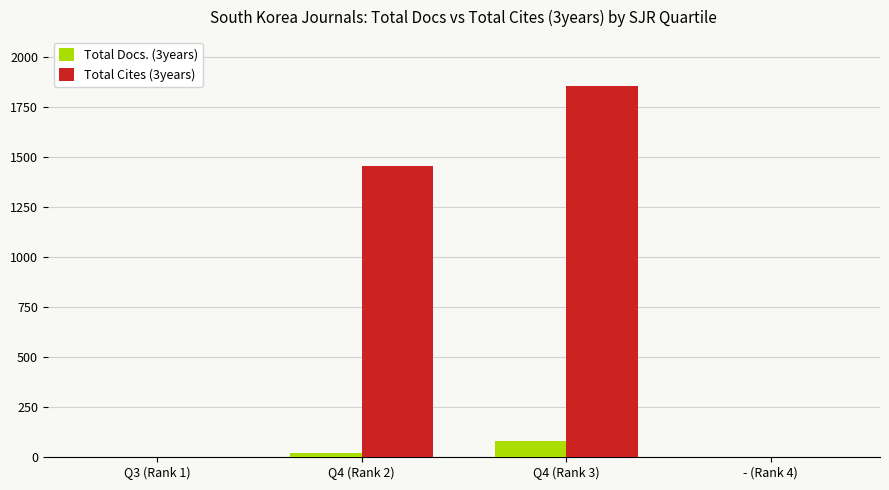

What is the greatest value displayed?

1856